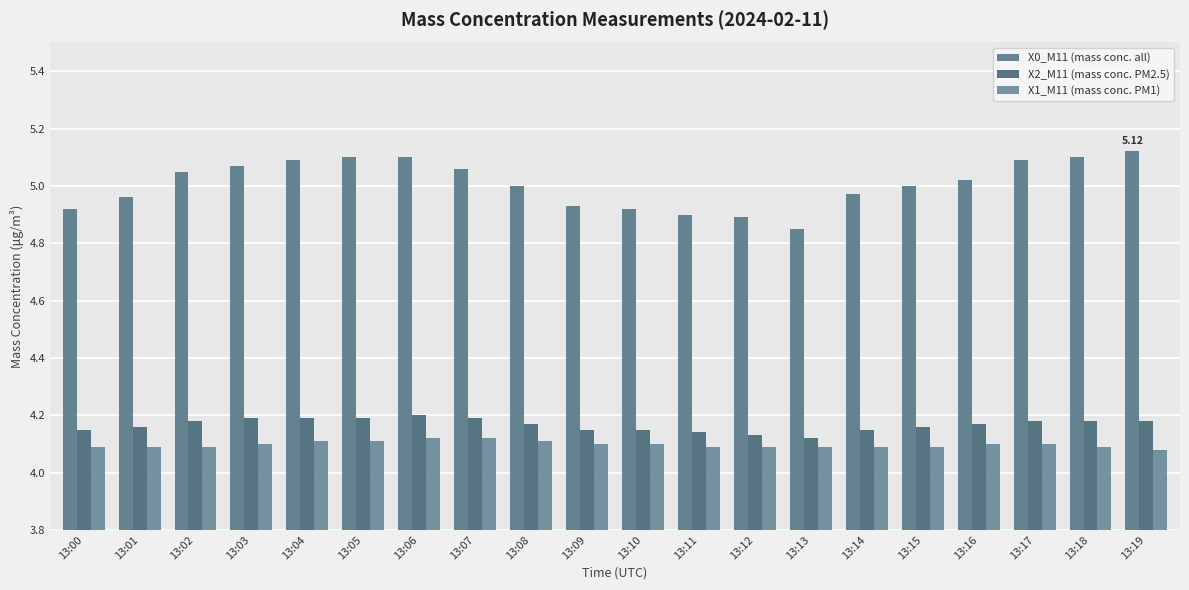

What is the minimum value for X0_M11 (mass conc. all)?

4.8